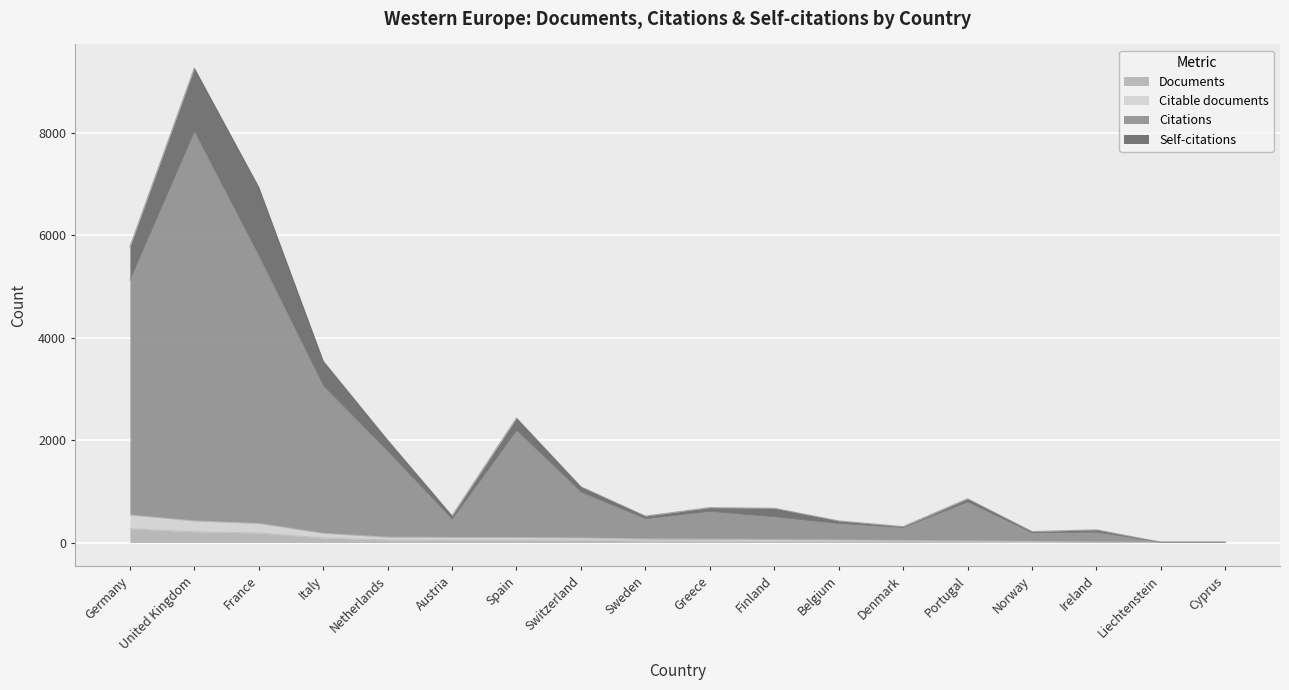

What is the sum of all Documents values?

1126